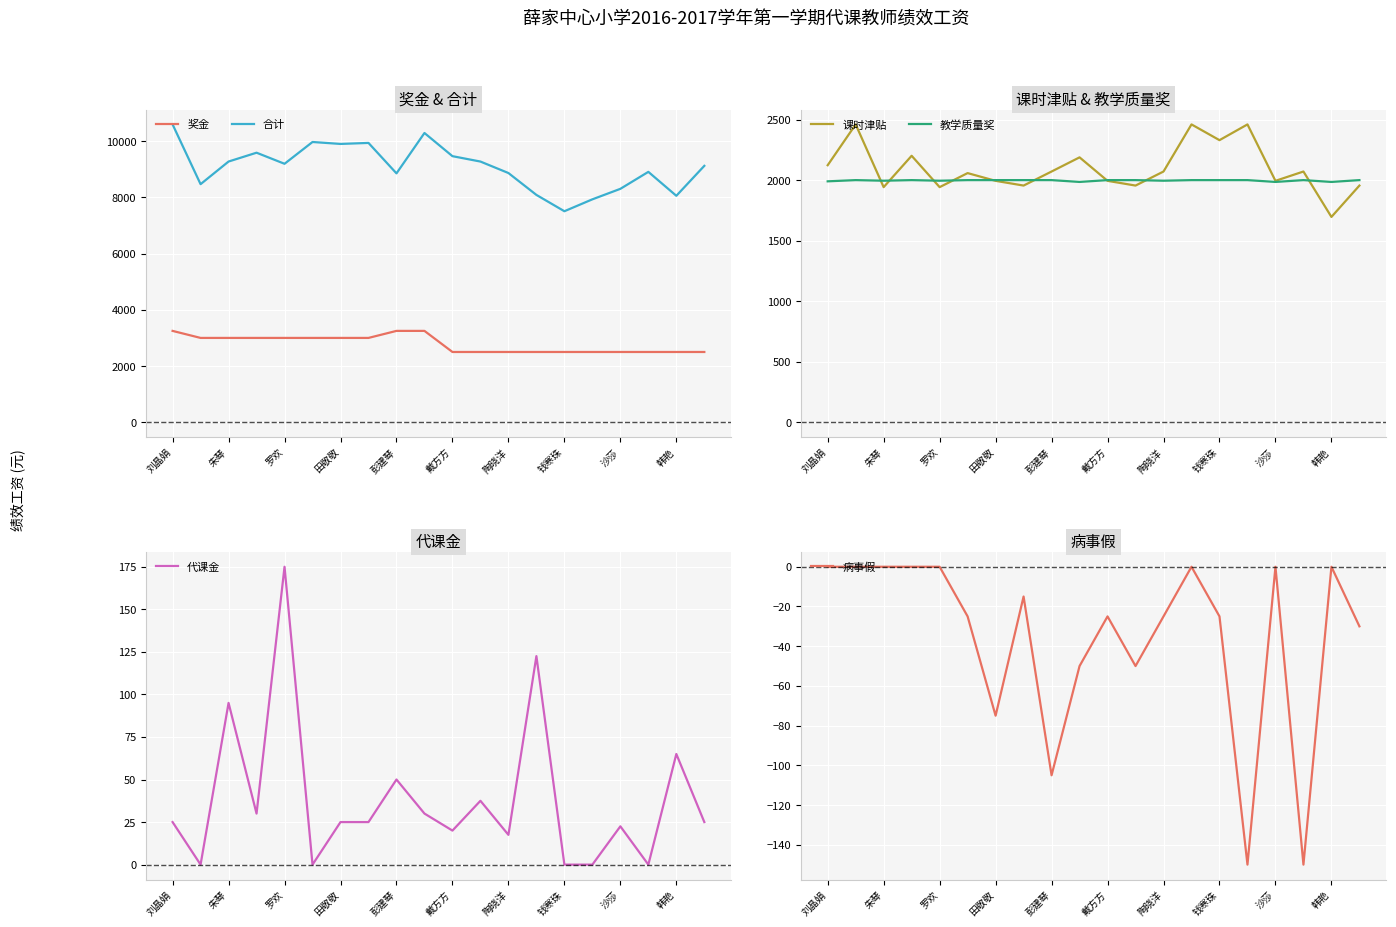

Where does the 病事假 series first go above -25?

刘晶娟